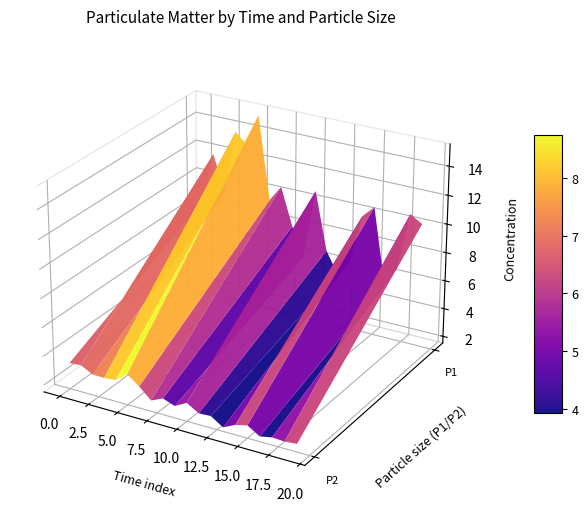

Reading left to right, list all the values displayed in this chart.

P1: 00:00=8.2	00:02=11.8	00:04=9.2	00:07=13.8	00:09=13.0	00:12=15.2	00:14=9.4	00:17=10.6	00:19=7.9	00:21=5.9	00:24=10.8	00:26=6.8	00:29=5.2	00:31=6.3	00:33=9.8	00:36=10.6	00:38=5.3	00:41=6.7	00:43=10.7	00:46=10.2
P2: 00:00=3.3	00:02=3.4	00:04=3.0	00:07=3.0	00:09=3.0	00:12=3.6	00:14=3.0	00:17=2.3	00:19=2.6	00:21=2.4	00:24=2.8	00:26=2.3	00:29=2.4	00:31=1.8	00:33=2.2	00:36=2.4	00:38=1.9	00:41=2.0	00:43=2.0	00:46=2.1